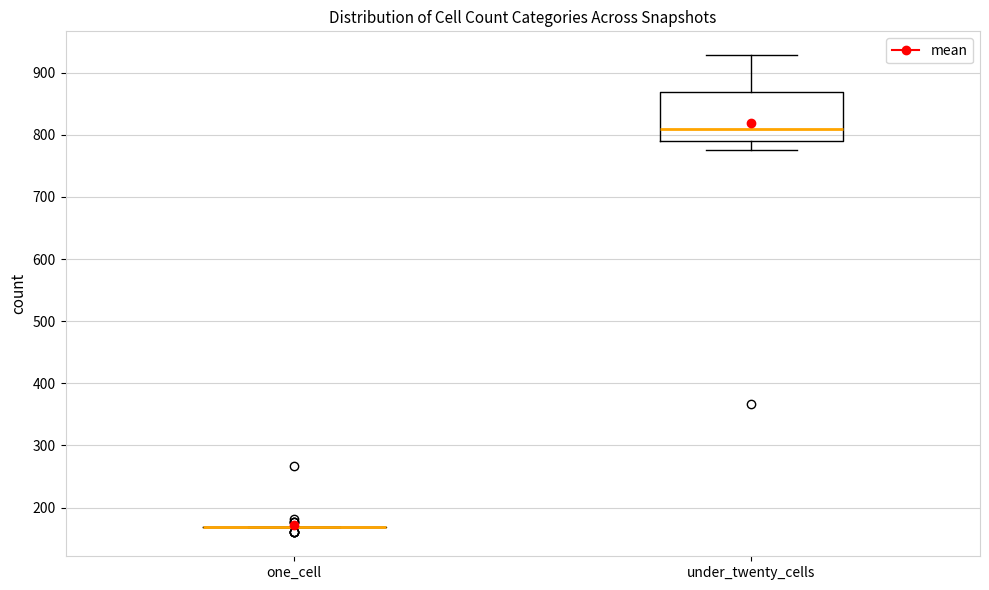

Reading left to right, read every box against the y-axis: the position of its median line, the range the box covers, and the ends of its whiskers. The values are not printed on the chart, so give them approximately, as read against the axis.

one_cell: box collapsed to a line at 170, whiskers 170 to 170
under_twenty_cells: median 810, box 790 to 870, whiskers 780 to 930